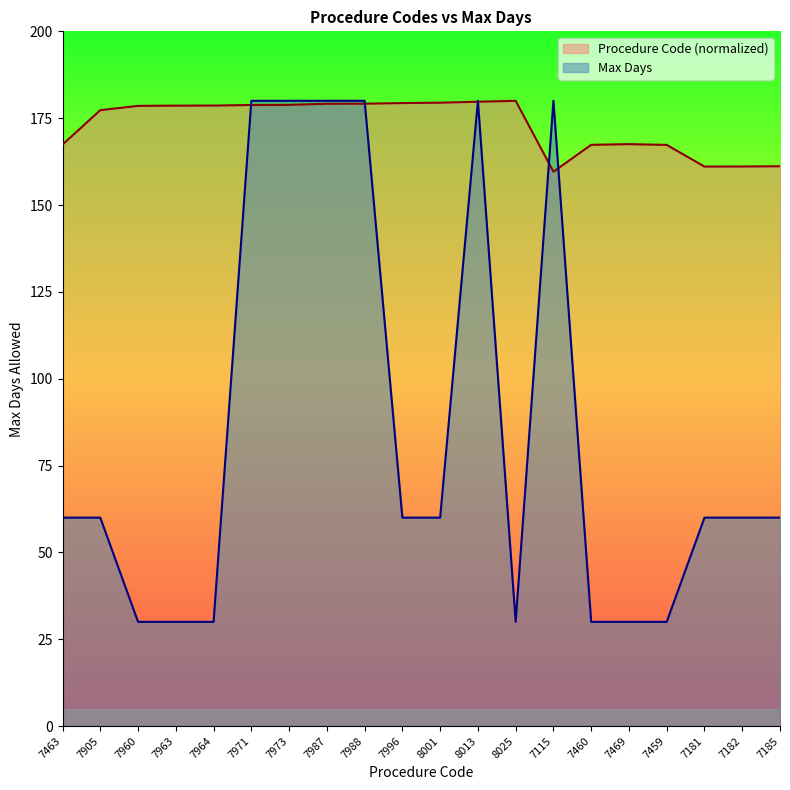

The Procedure Code series shows 267.7 at 7460. True or false?

False